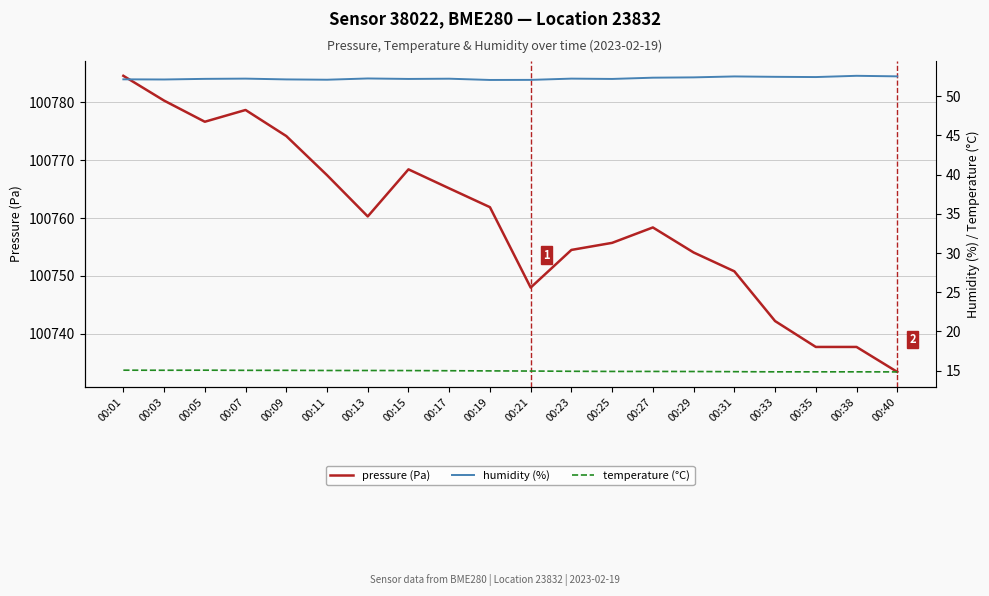

At which category is the sum across all series the highest?

00:01